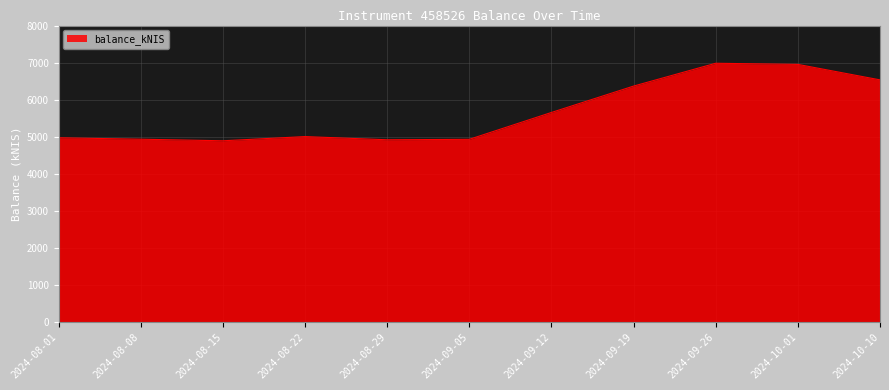

Approximately how many times larger is the value at 2024-08-15 compared to 2024-08-29?

1.0